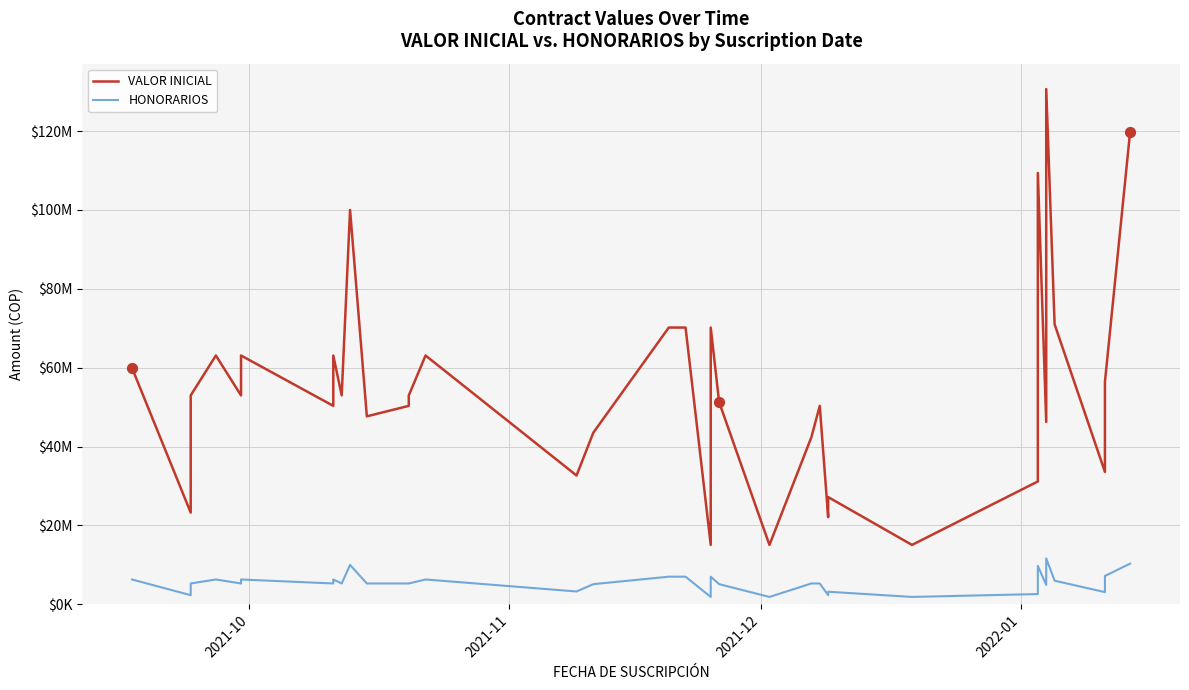

Which series reaches the maximum Y coordinate?

VALOR INICIAL